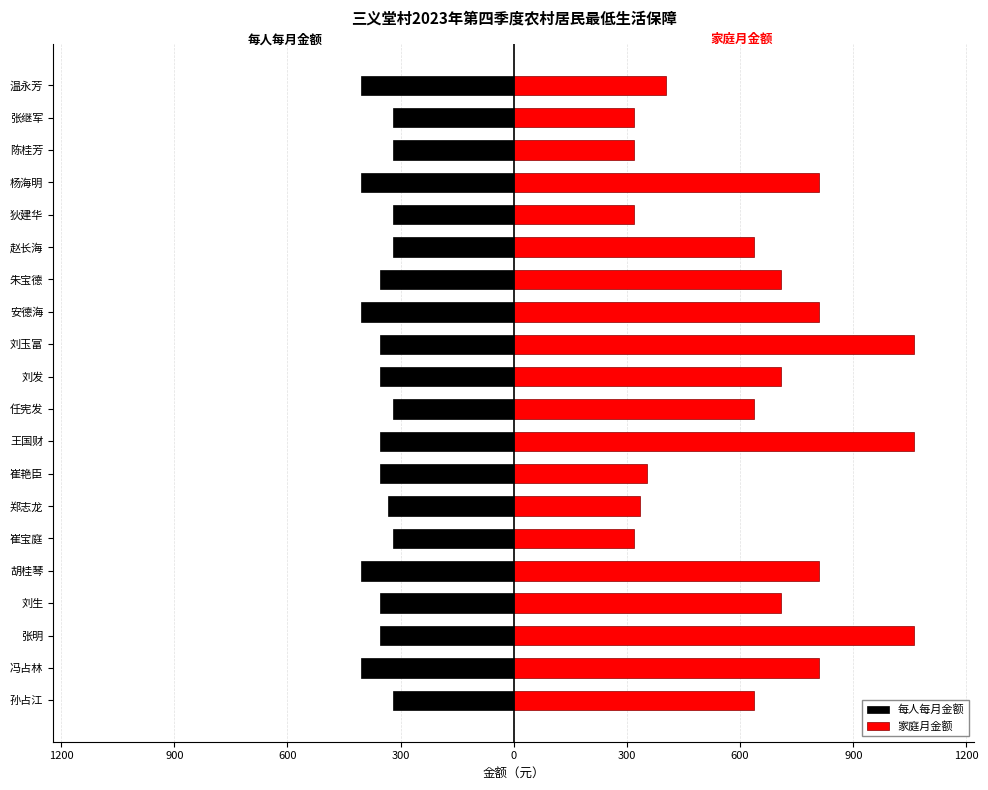

Count the number of data series in this chart.

2